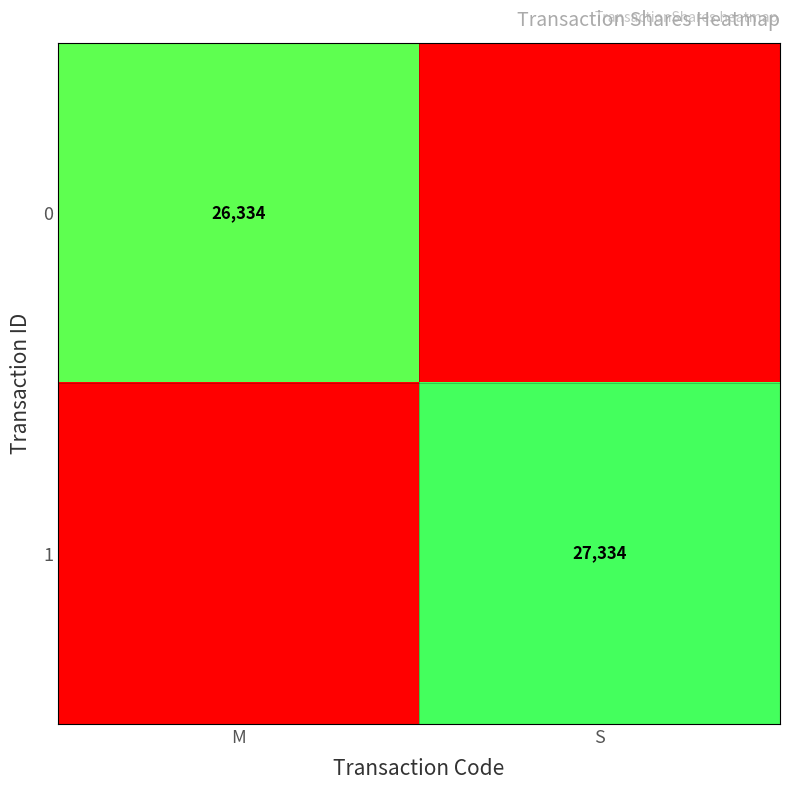

At which category does the chart reach its peak across all series?

S